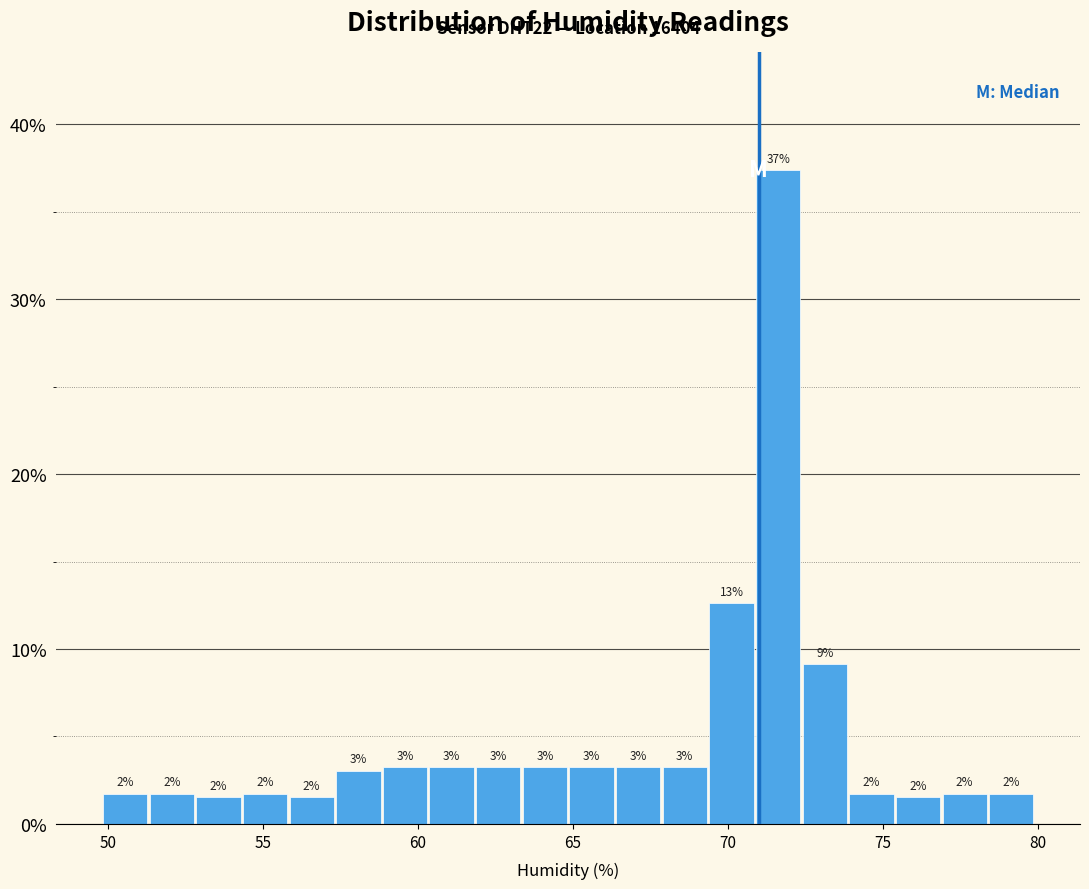

Around what value on the x-axis is the tallest bar? Give the approximate position of its centre, as read against the axis.

71.5